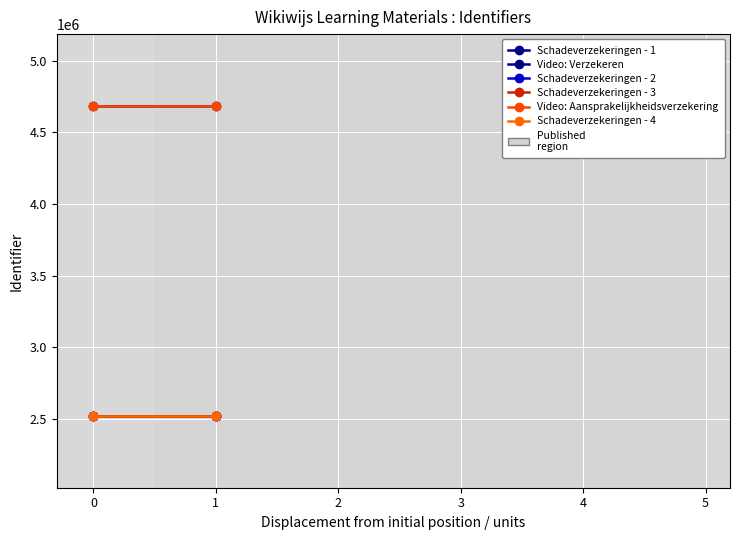

The value of Video: Aansprakelijkheidsverzekering at 1 is 4684155. True or false?

True